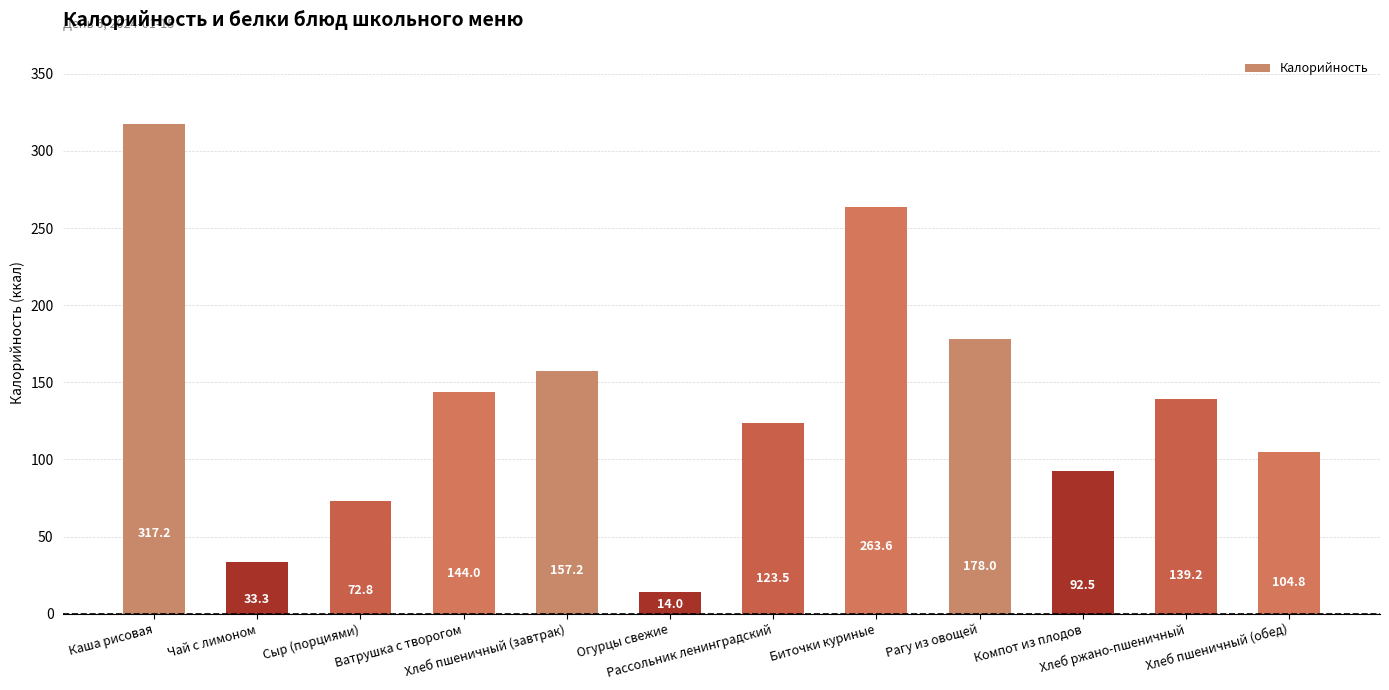

Between Рагу из овощей and Каша рисовая, which is larger?

Каша рисовая